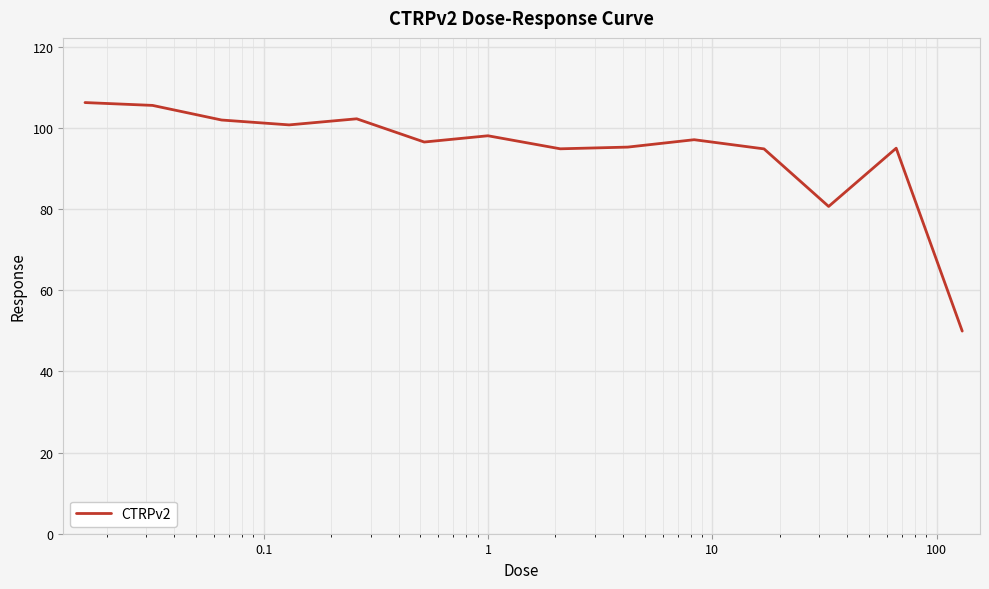

What is the difference between the maximum and minimum values?

56.3